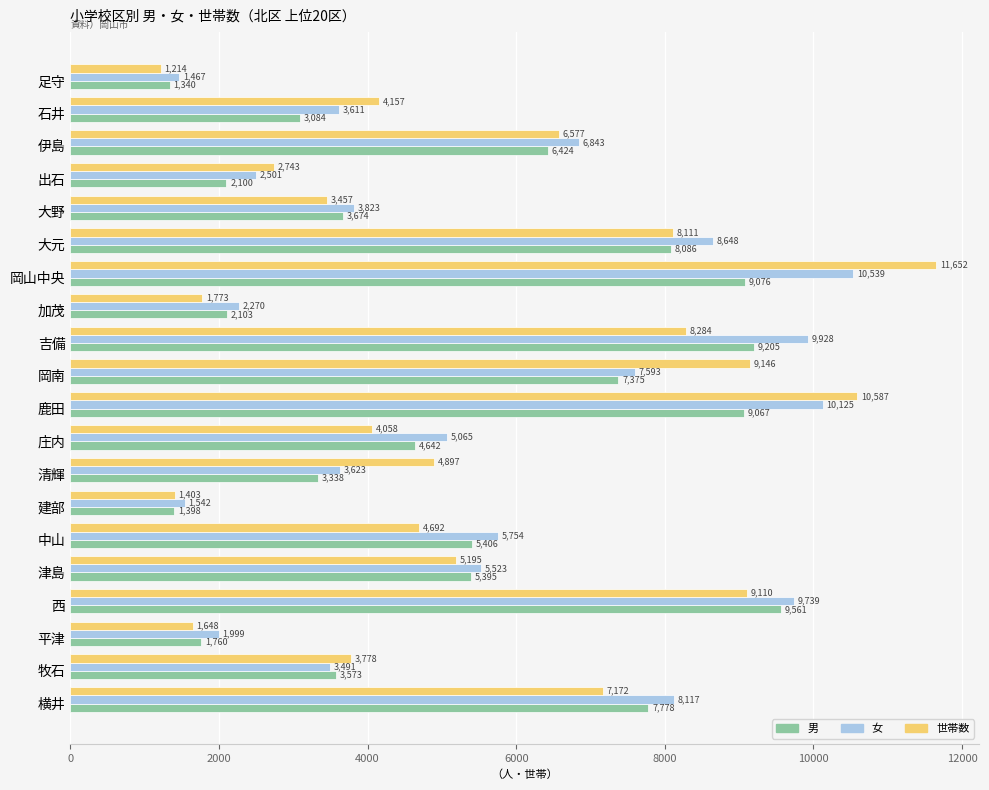

Read the 男 value at 石井.

3084